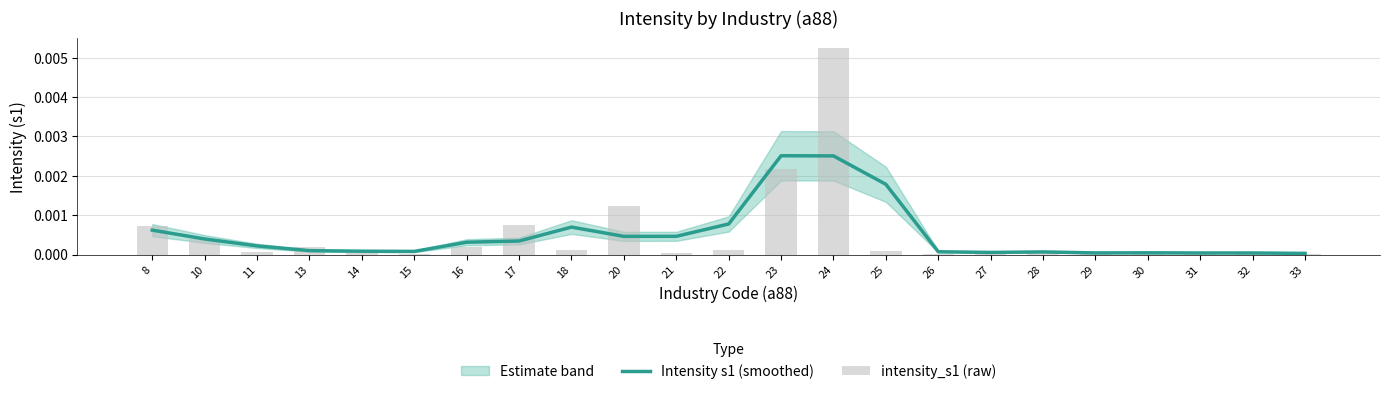

At 33, list the series in order from smallest to largest.

intensity_s1 (raw), Intensity s1 (smoothed)